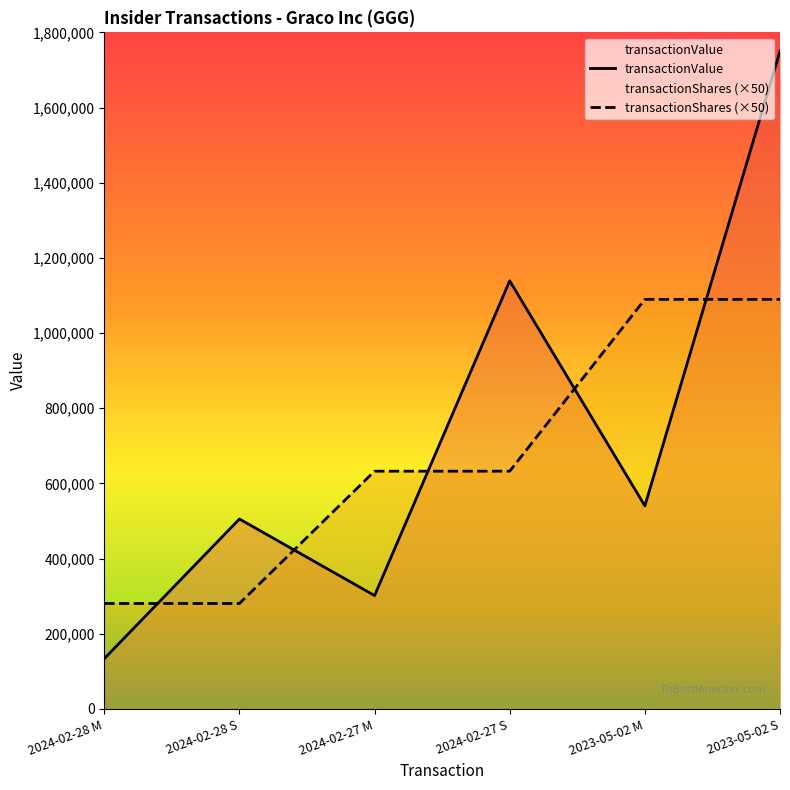

True or false: transactionValue has more than 2 points higher than both neighbors.

False